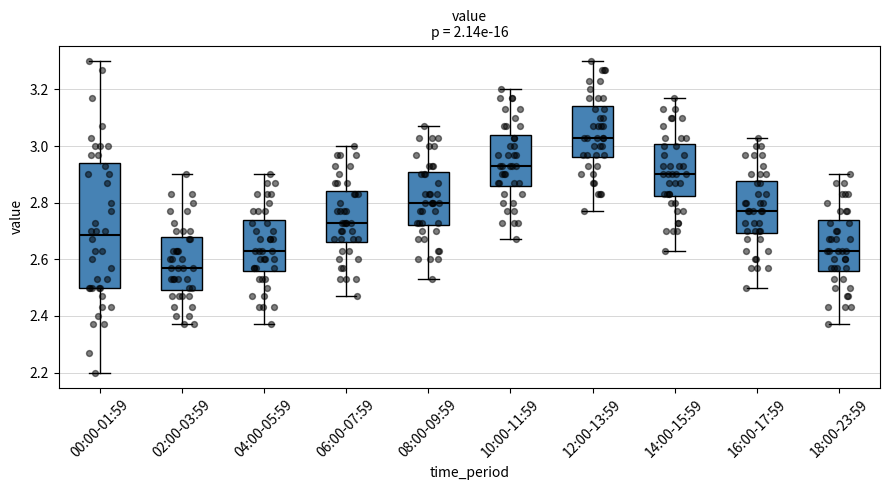

Which box's median line is the lowest?

02:00-03:59